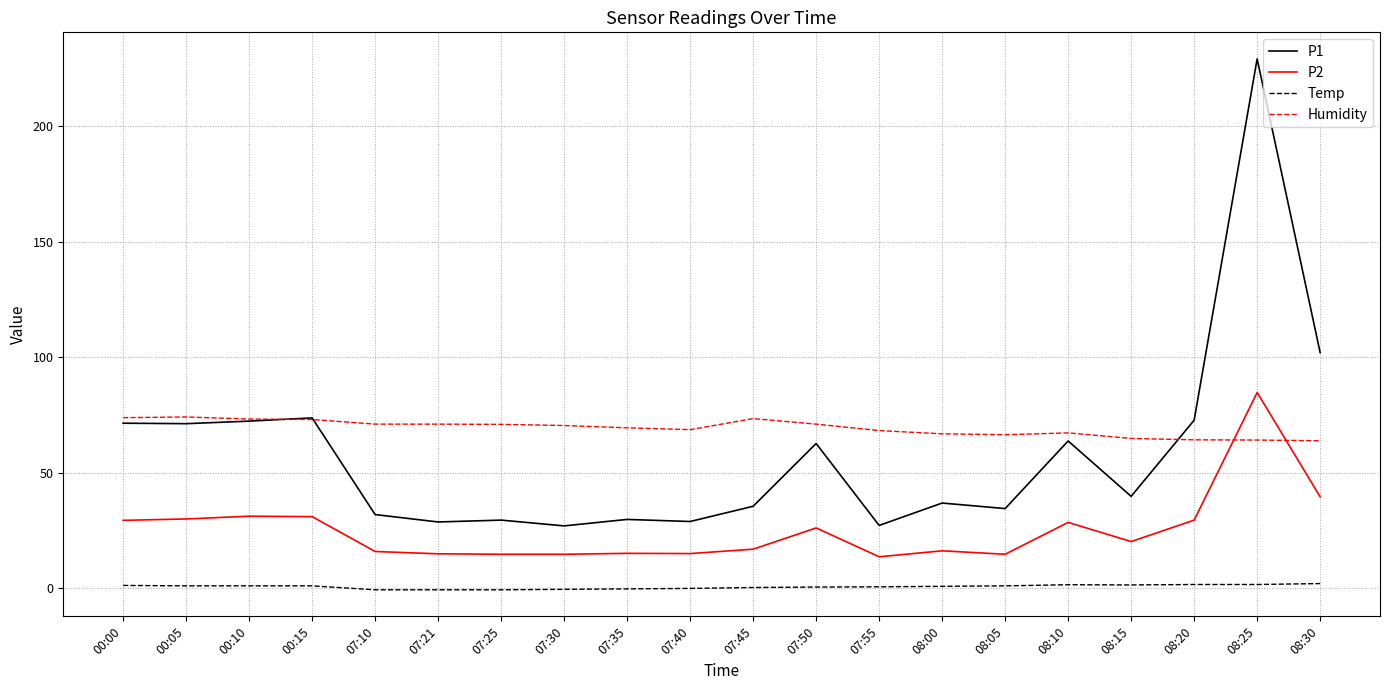

Where do Humidity and P2 first cross each other?

08:20 and 08:25